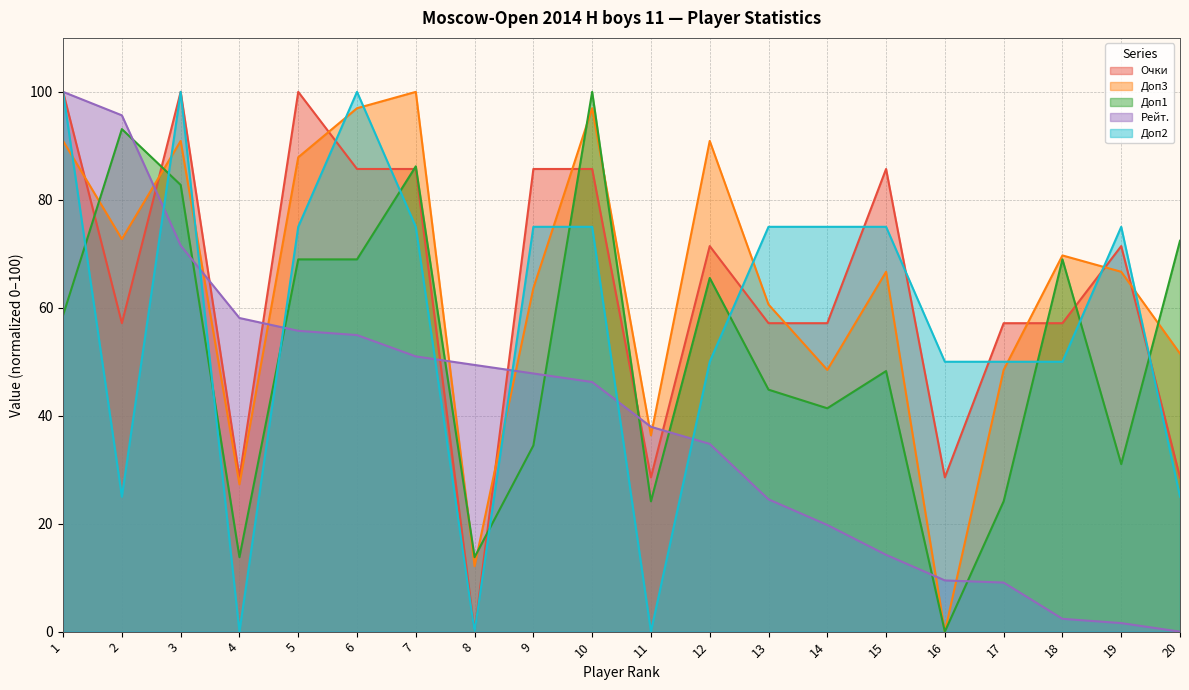

How many intersections are there between Доп3 and Рейт.?

9